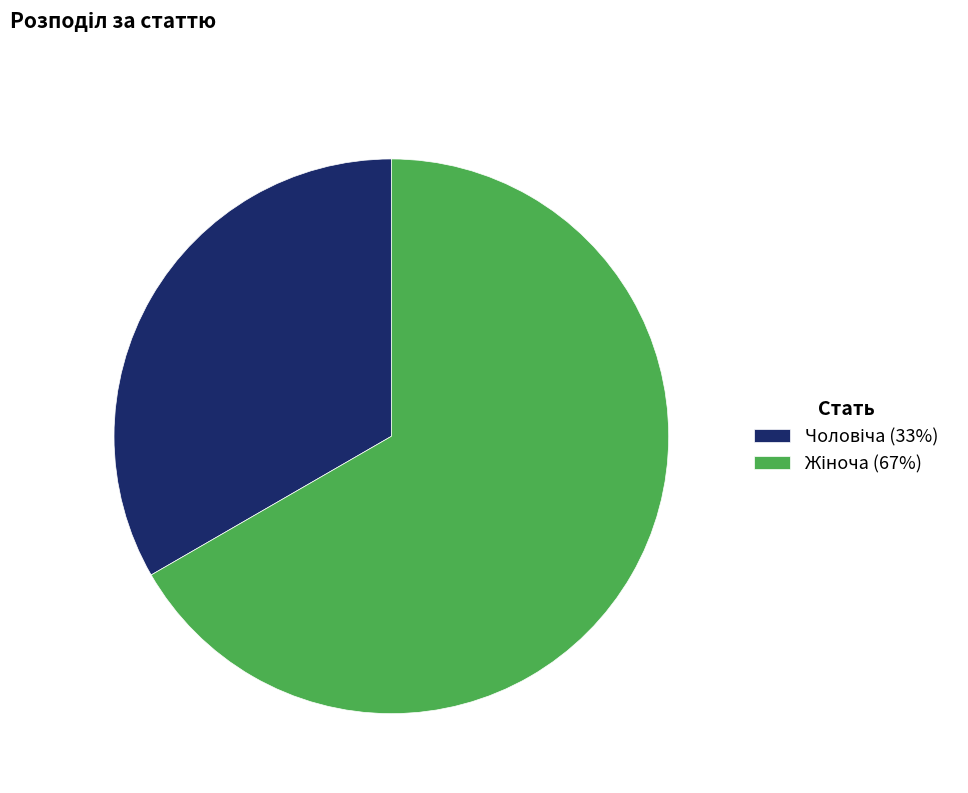

Is there any slice that represents more than half of the pie?

Yes